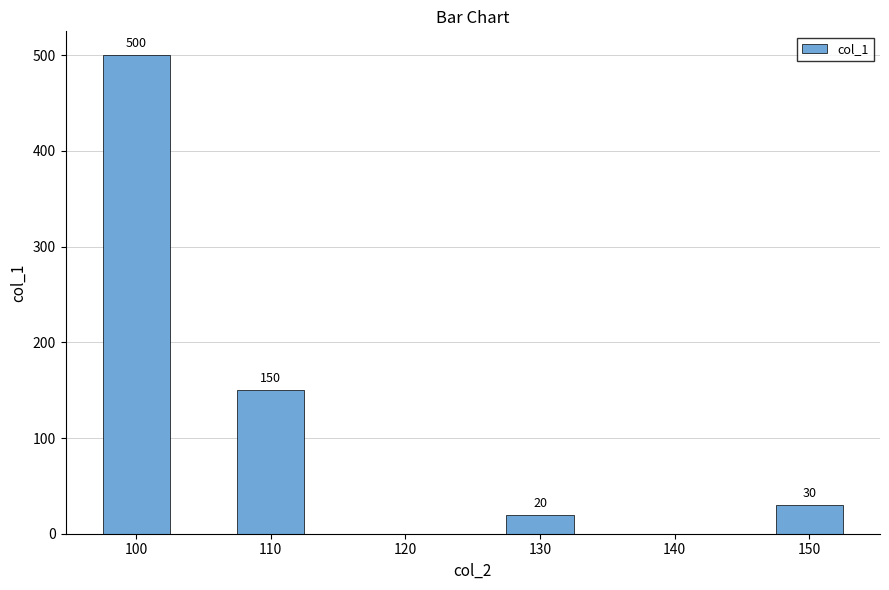

How many distinct data groups are displayed?

1